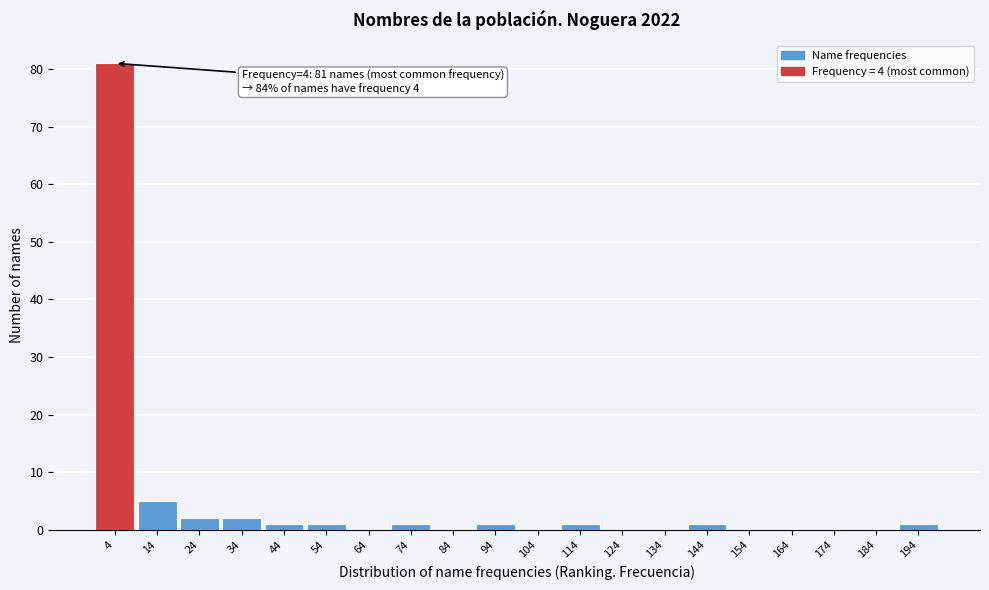

Reading right to left, list all the values displayed in this chart.

194=1	184=0	174=0	164=0	154=0	144=1	134=0	124=0	114=1	104=0	94=1	84=0	74=1	64=0	54=1	44=1	34=2	24=2	14=5	4=81